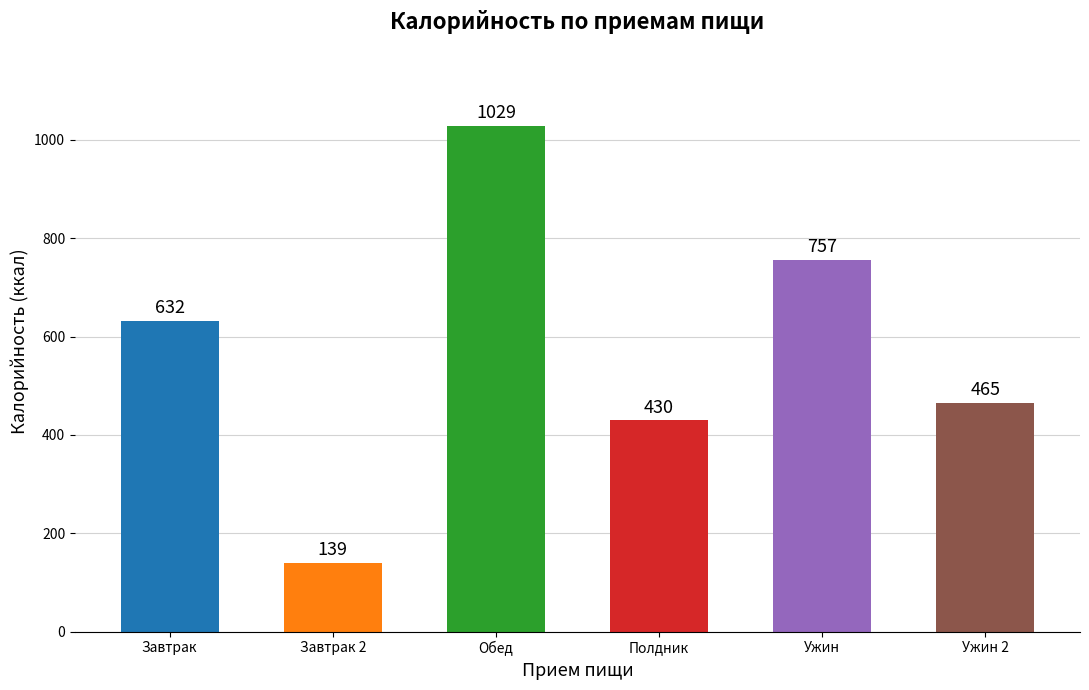

The chart shows a value of 1393.3 at Обед. True or false?

False